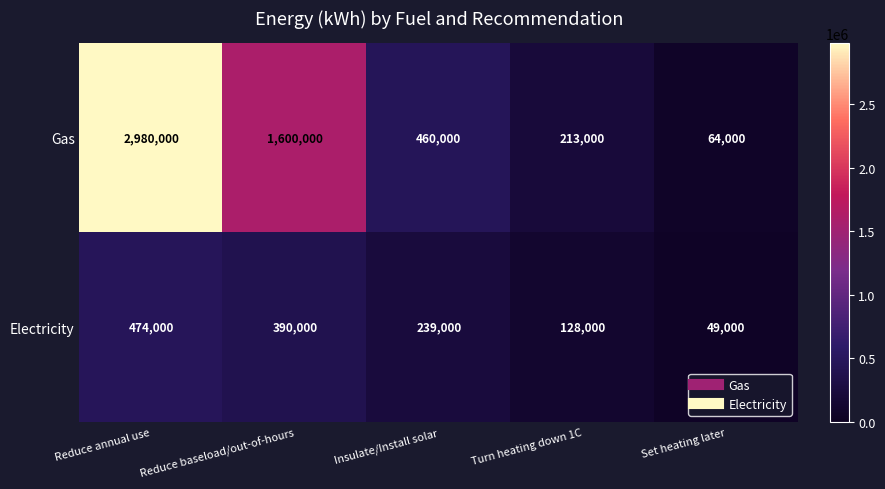

What is the difference between the maximum and minimum values in the Gas series?

2916000